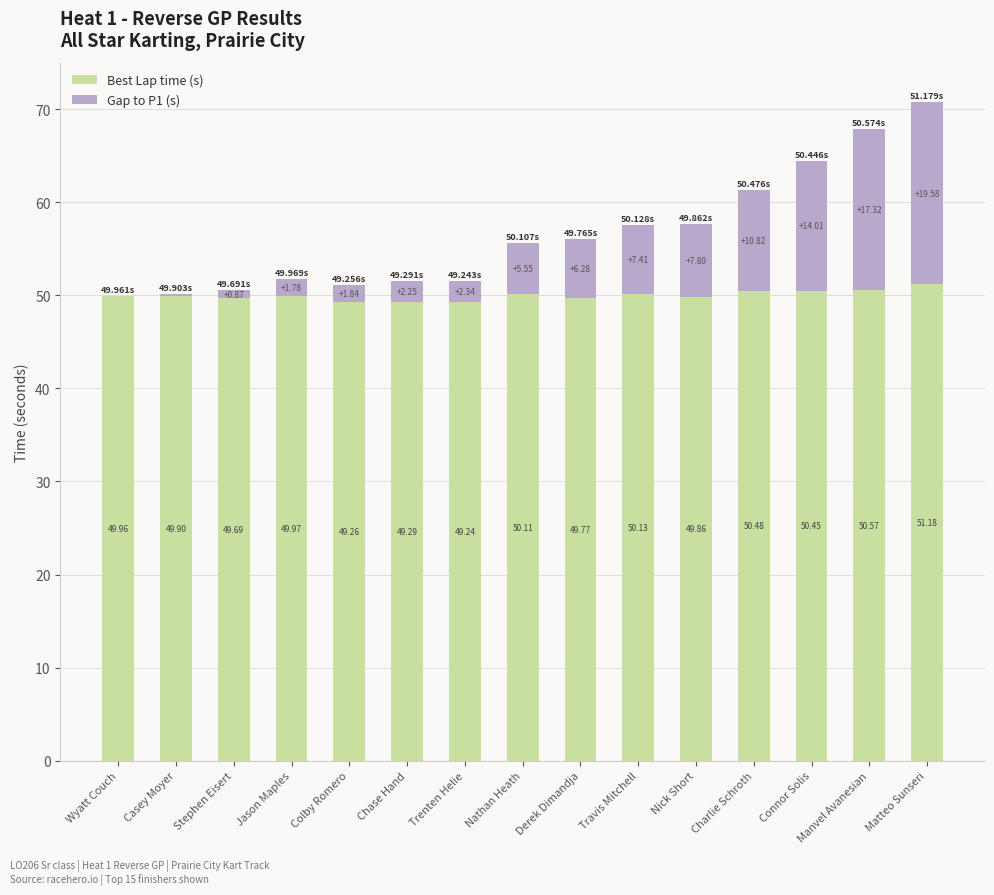

At which category is the sum across all series the highest?

Matteo Sunseri